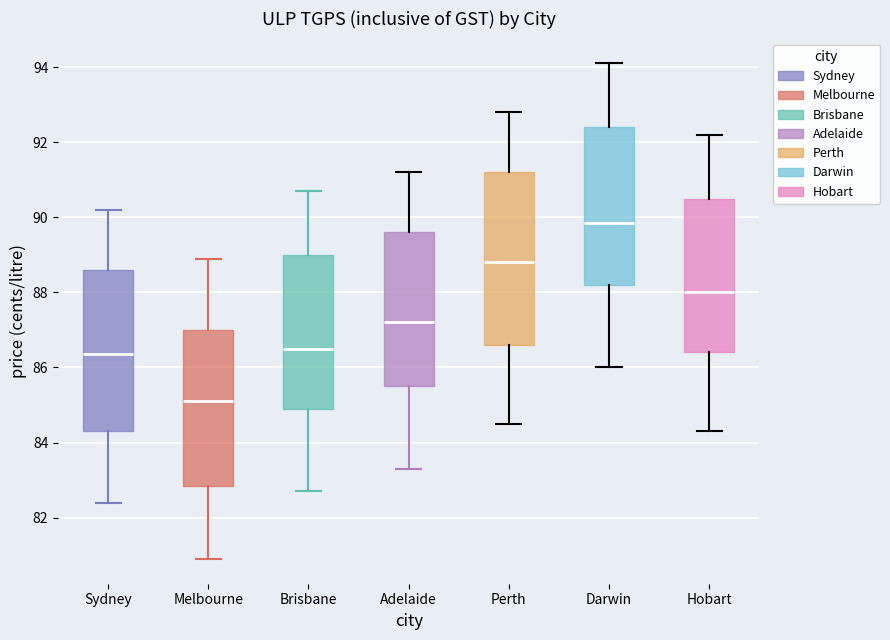

Comparing the boxes themselves (not the whiskers), which one is the tallest?

Perth